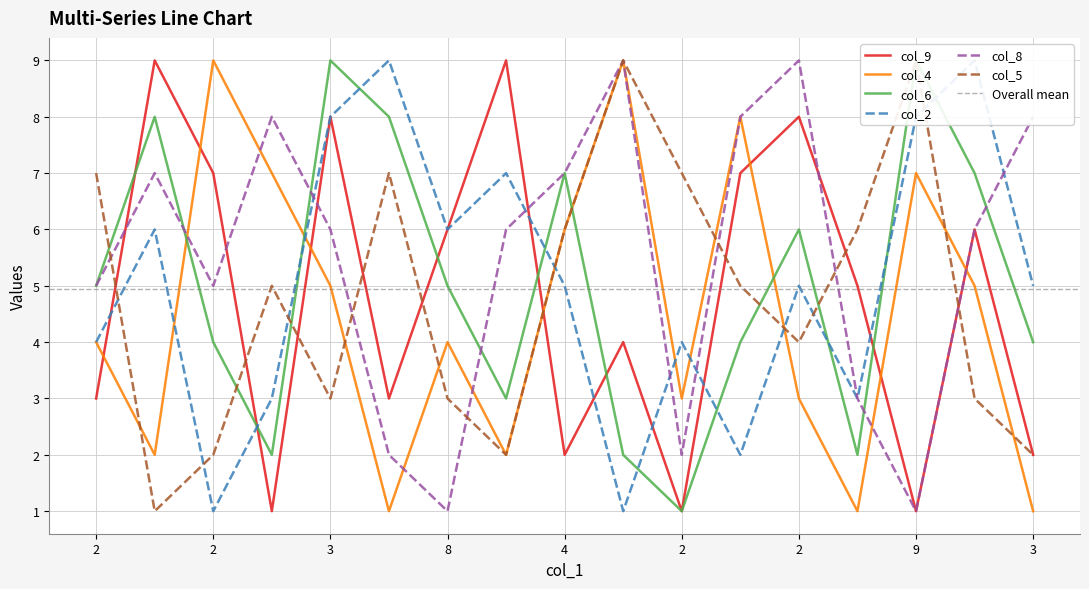

After their last crossing, which series has the higher values: col_5 or col_8?

col_8